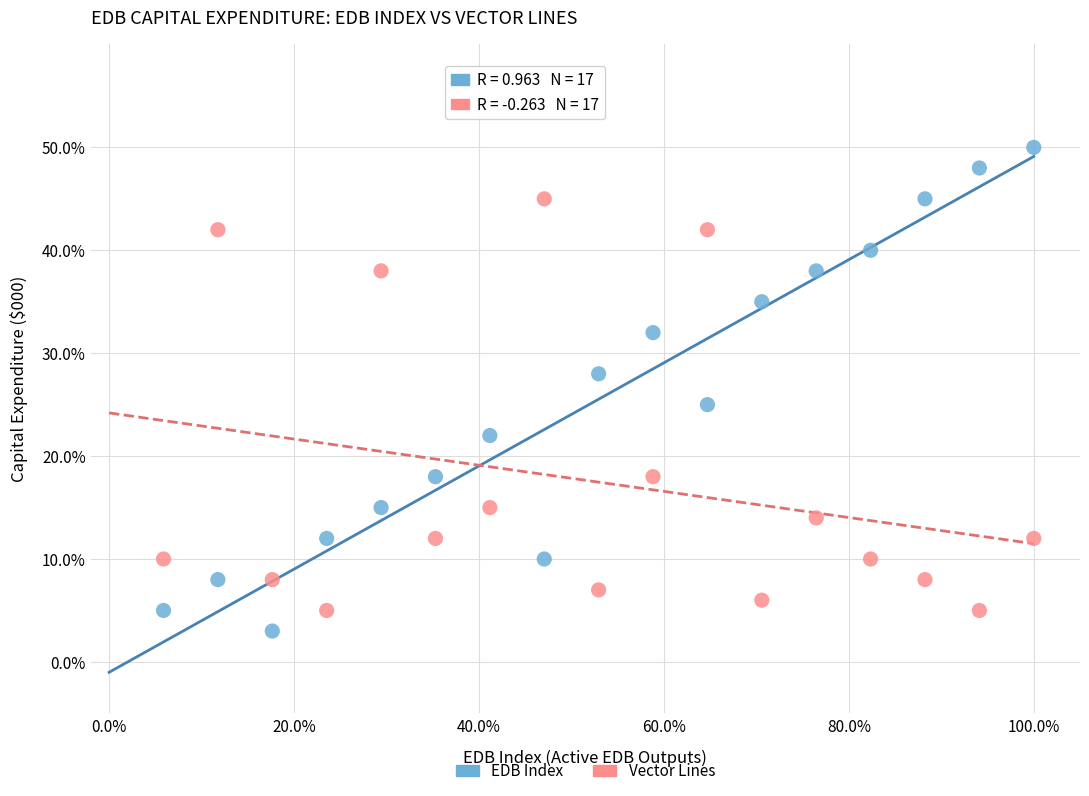

Which series contains the highest Y value?

EDB Index